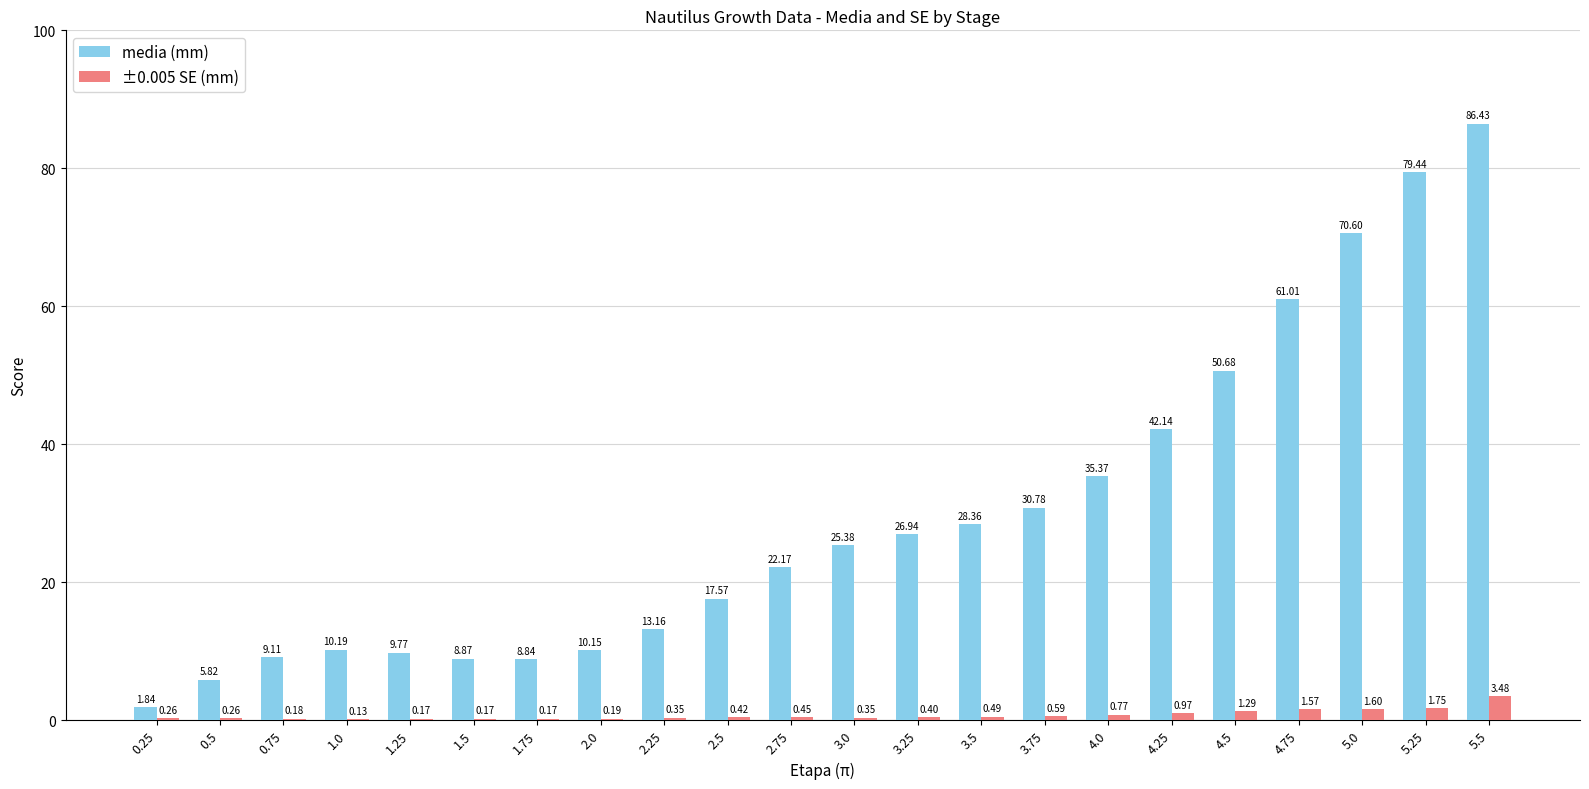

Which series changed the most between 1.25 and 2.25?

media (mm)